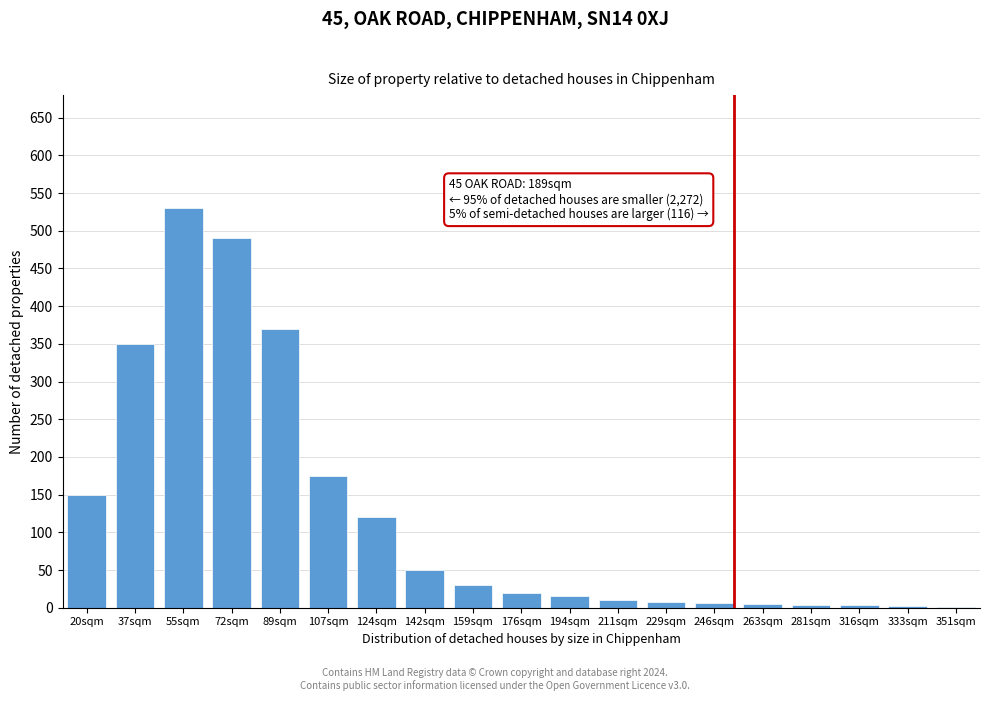

What is the sum of all values?

2339